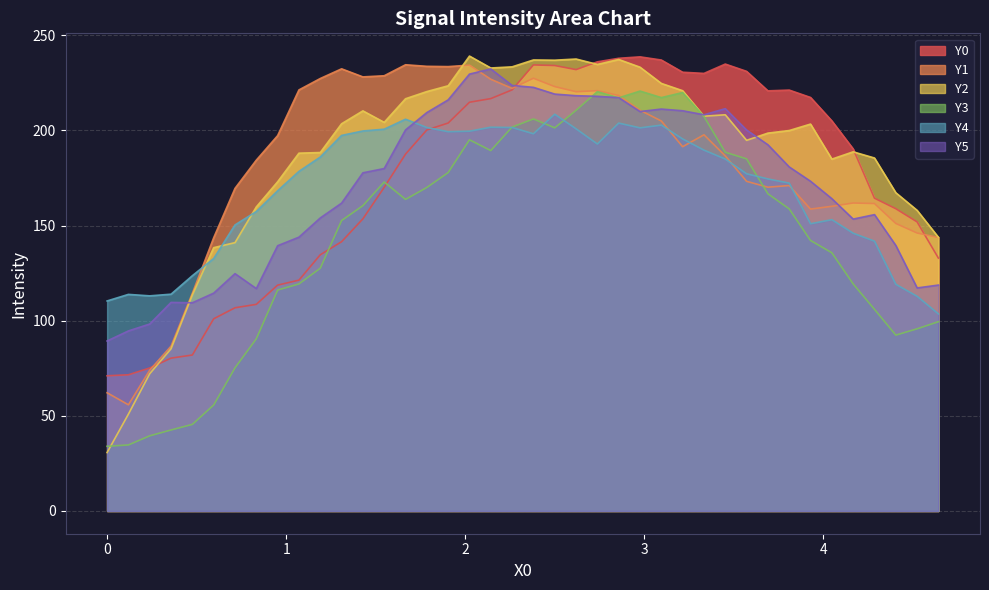

What is the difference between the maximum and minimum values in the Y3 series?

186.7